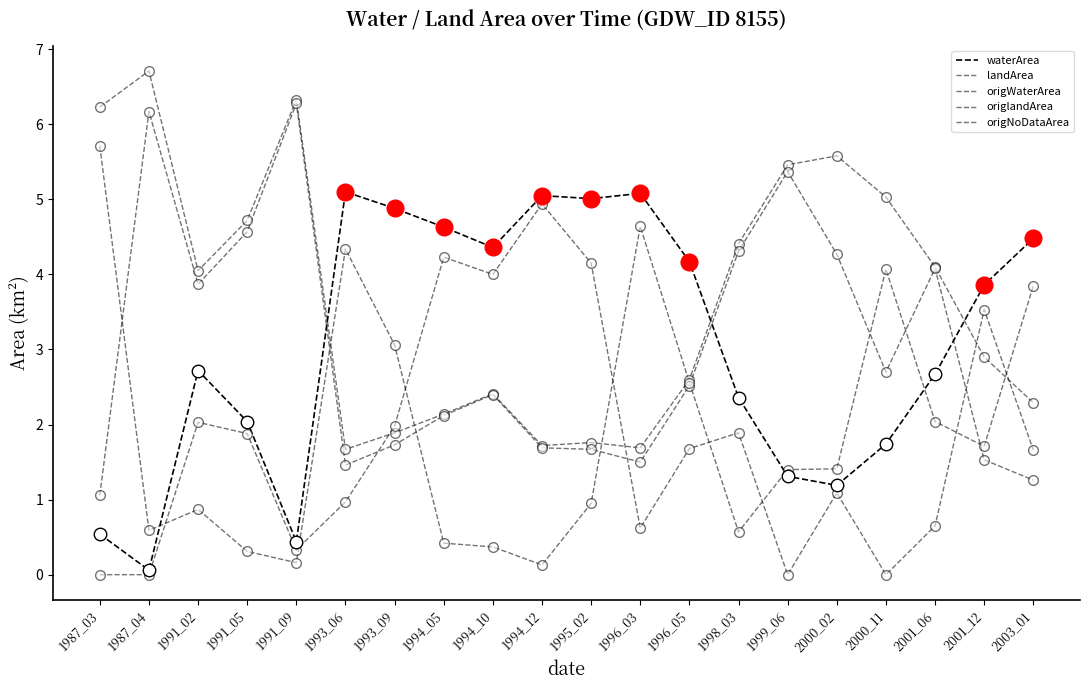

True or false: origNoDataArea has a value of 0.9 at 1995_02.

True